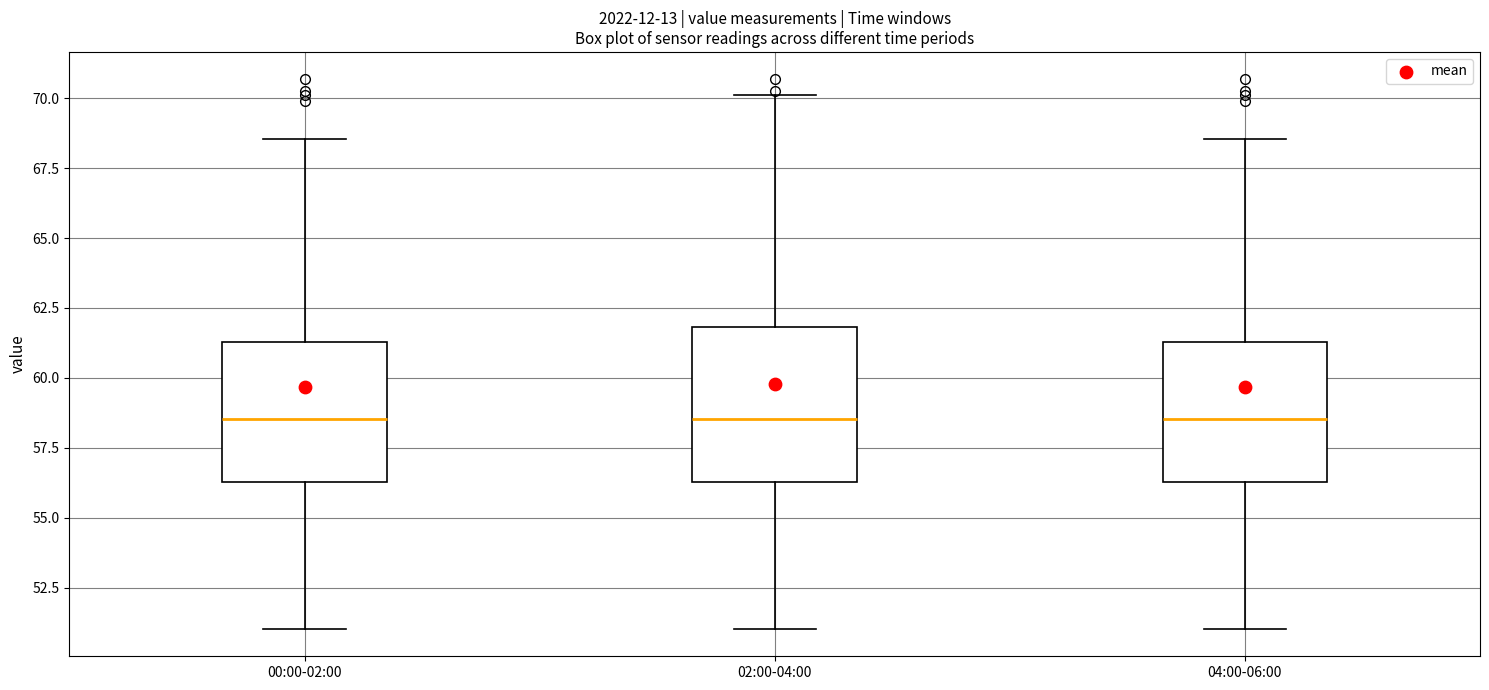

Reading left to right, read every box against the y-axis: the position of its median line, the range the box covers, and the ends of its whiskers. The values are not printed on the chart, so give them approximately, as read against the axis.

00:00-02:00: median 58.5, box 56.5 to 61.5, whiskers 51.0 to 68.5
02:00-04:00: median 58.5, box 56.5 to 62.0, whiskers 51.0 to 70.0
04:00-06:00: median 58.5, box 56.5 to 61.5, whiskers 51.0 to 68.5